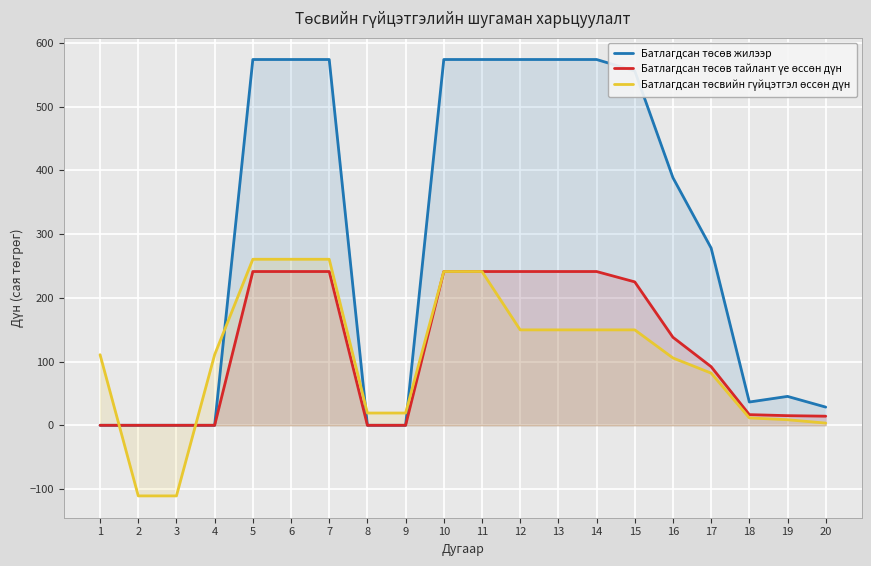

What is the value of the Батлагдсан төсөв тайлант үе өссөн дүн point at the 15th from the left?

225.1